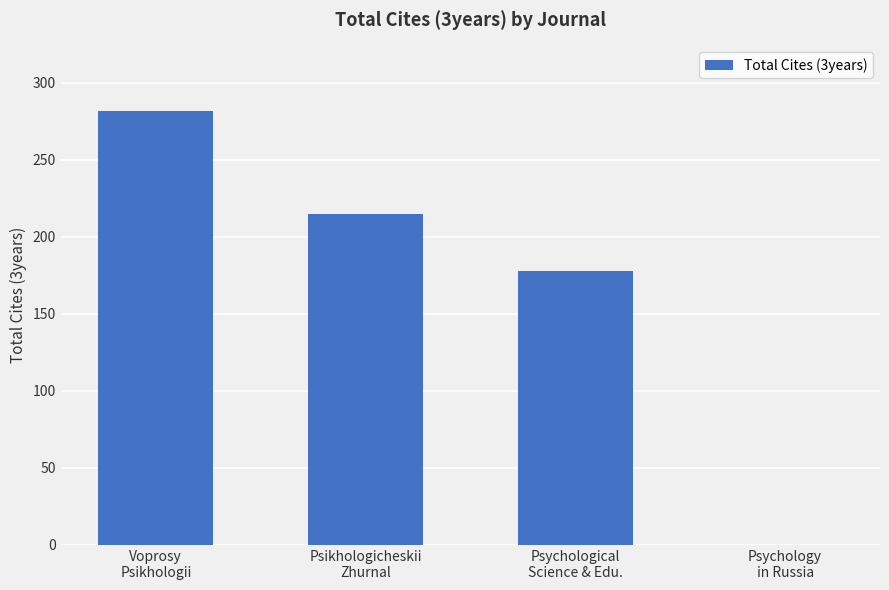

How many values are above zero?

3